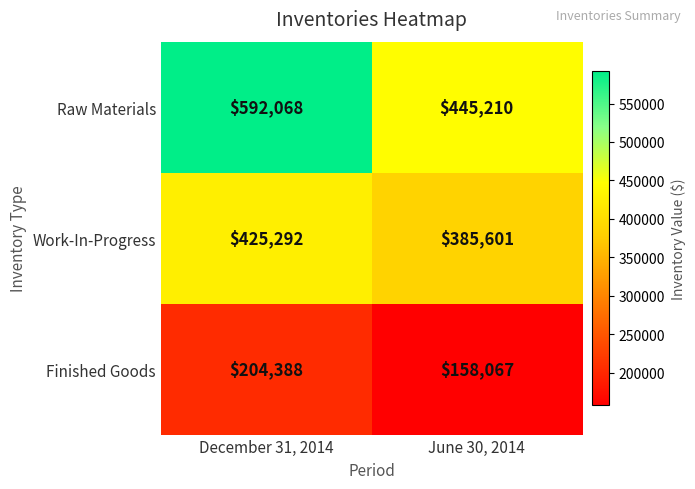

List the series in order of their peak value, highest first.

Raw Materials, Work-In-Progress, Finished Goods